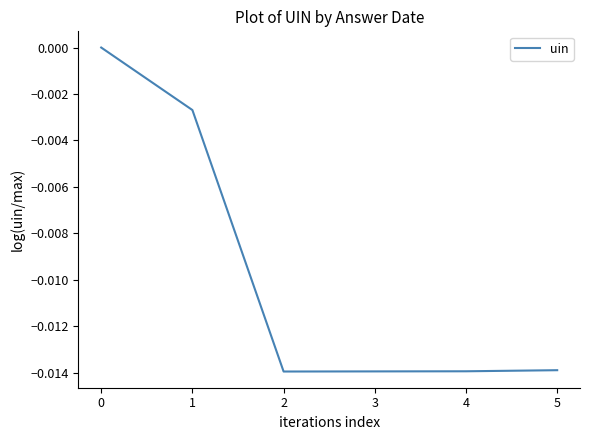

The value at 1 is -0.0. True or false?

True